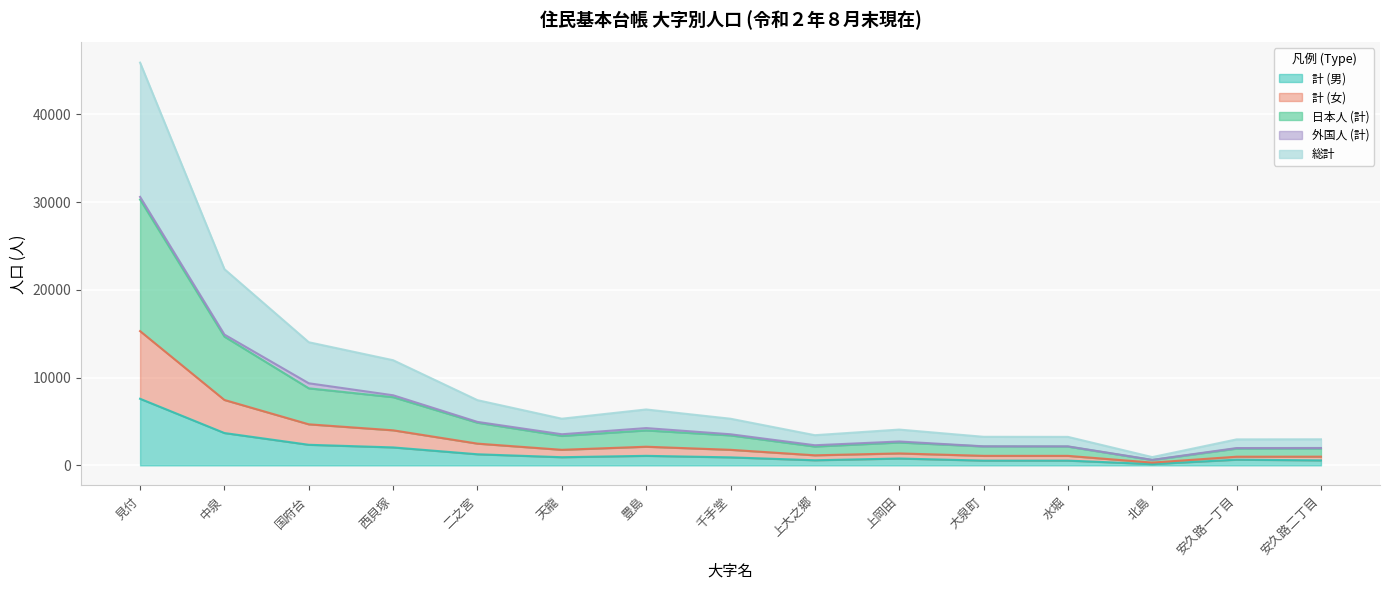

Where does the 計 (女) series first go above 1771?

見付